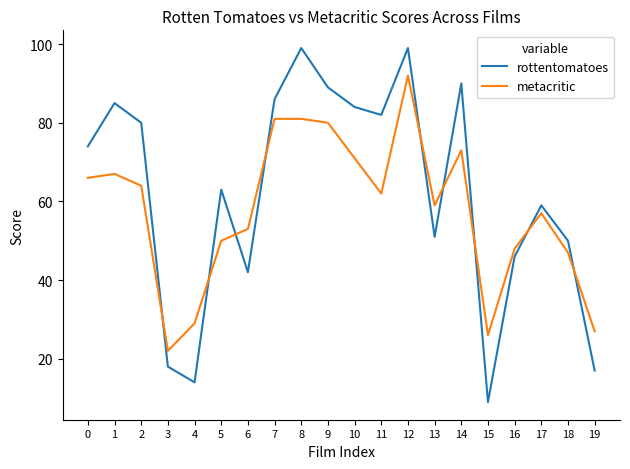

Reading left to right, transcribe all the data shown in this chart.

rottentomatoes: 74	85	80	18	14	63	42	86	99	89	84	82	99	51	90	9	46	59	50	17
metacritic: 66	67	64	22	29	50	53	81	81	80	71	62	92	59	73	26	48	57	47	27